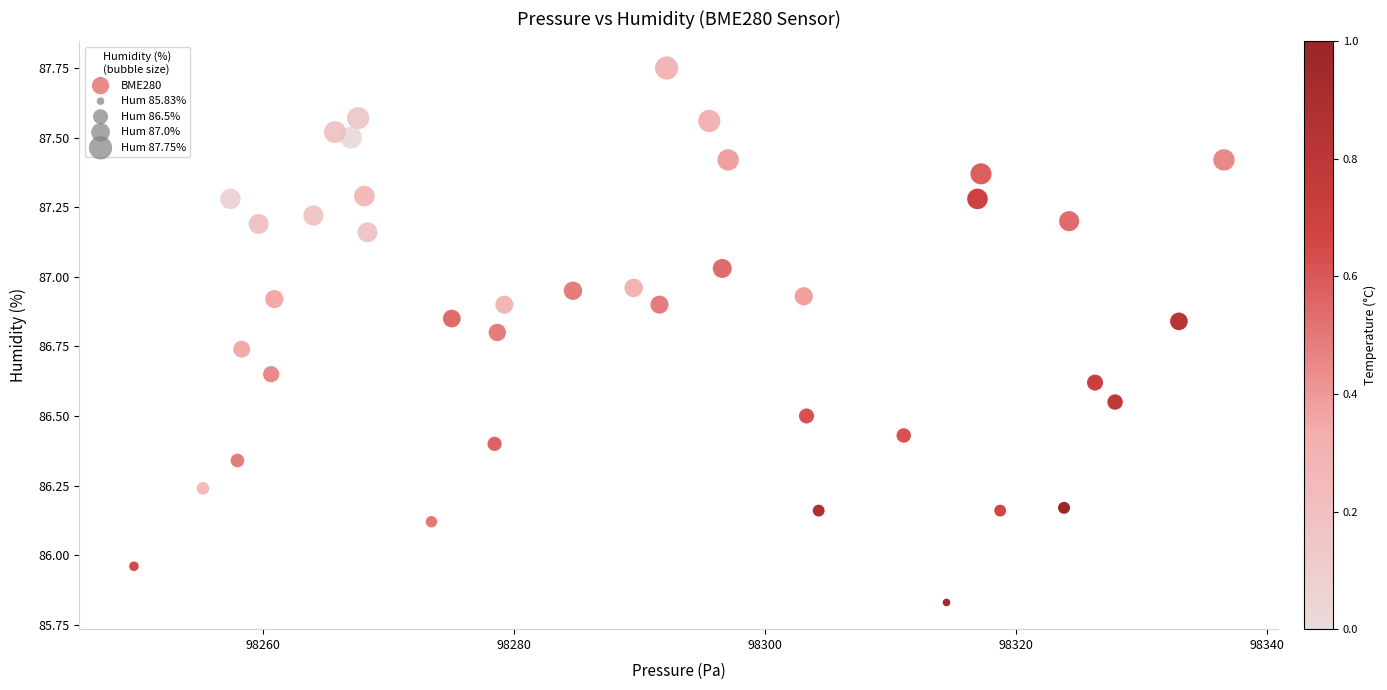

What is the range of Y values (max minus min)?

1.9